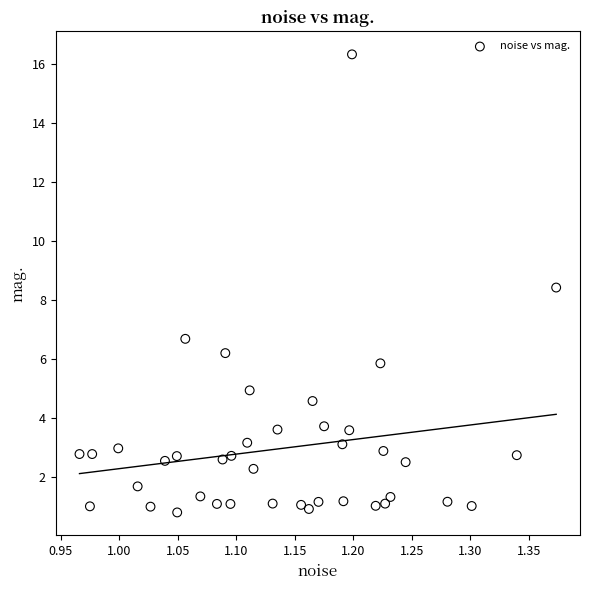

What Y value in the scatter plot is closest to 8?

8.4